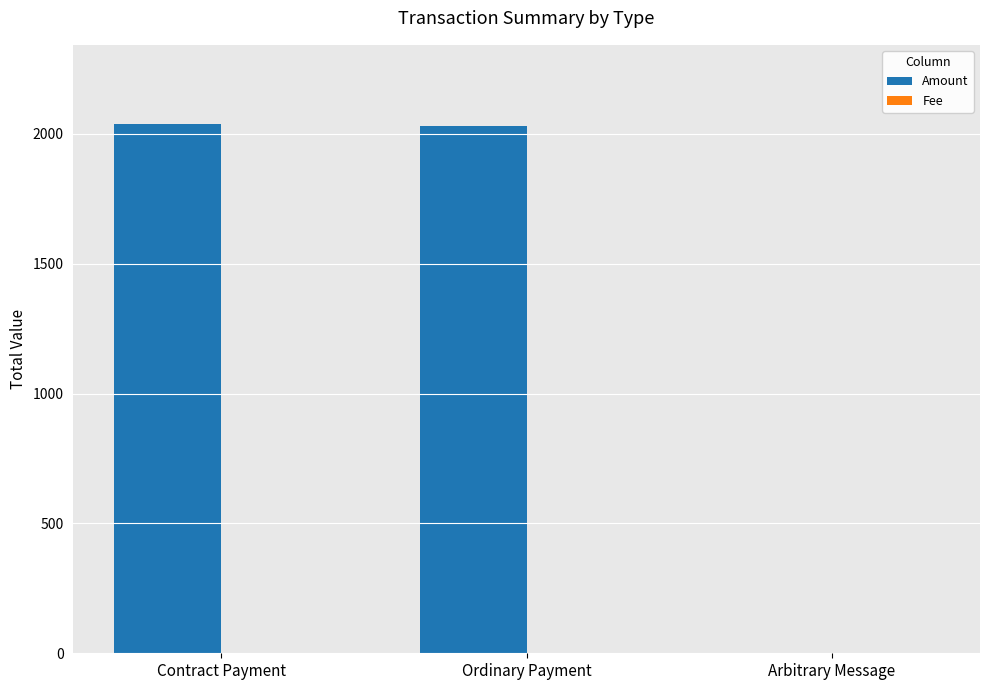

Where is Amount nearest to the value 1018?

Ordinary Payment